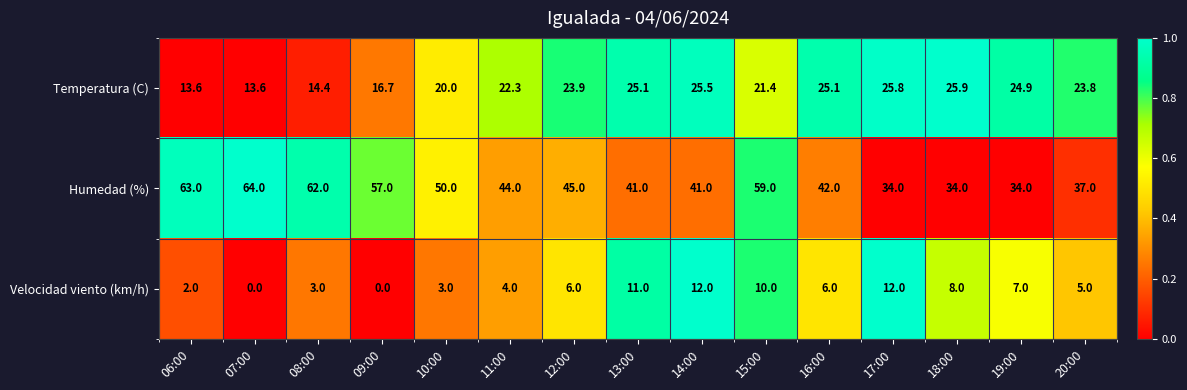

What is the difference between the Velocidad viento (km/h) values at 17:00 and 10:00?

9.0